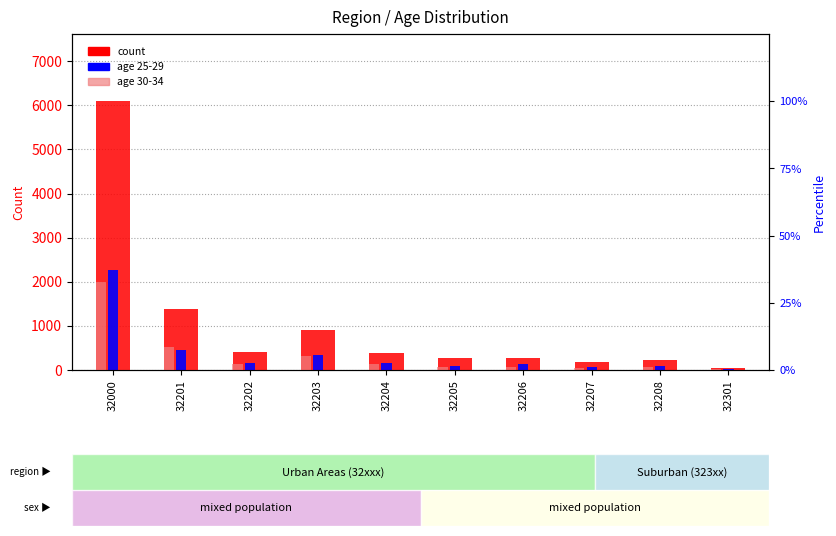

How many groups of bars are there?

10